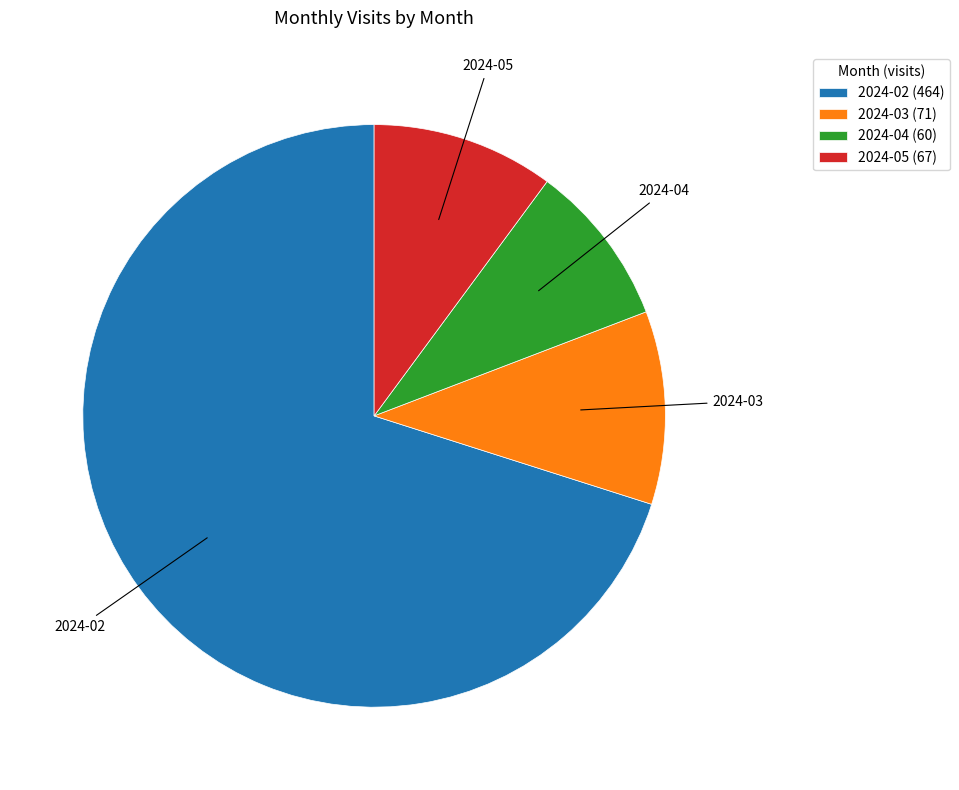

Is there a majority slice in this chart?

Yes